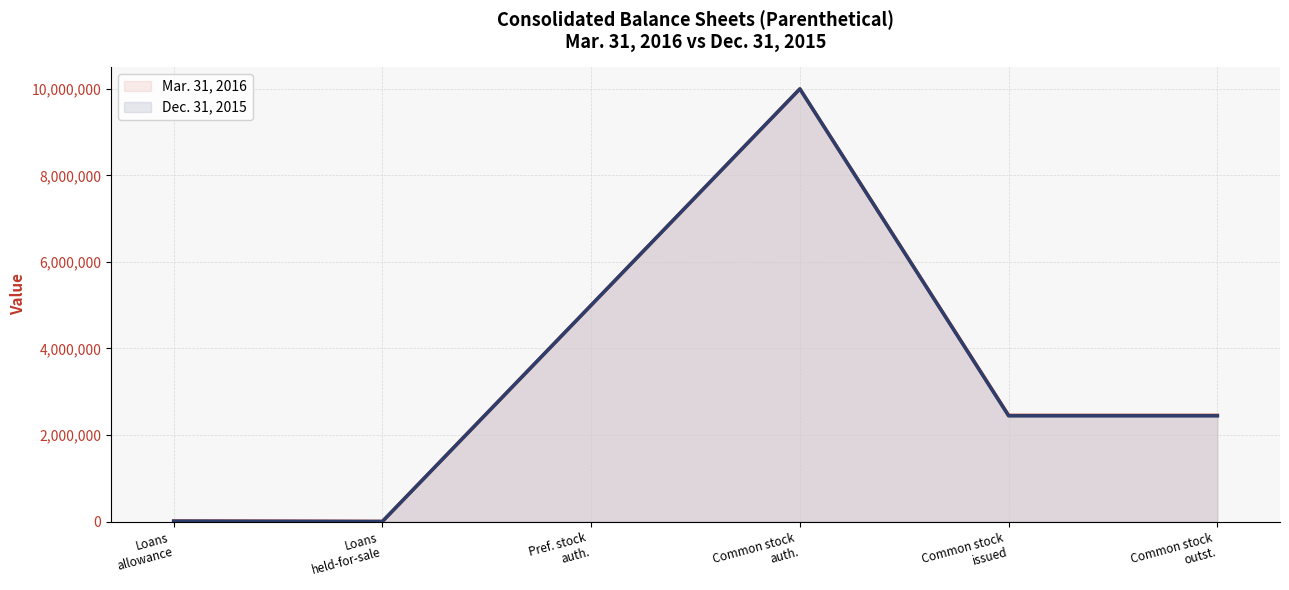

Which has a higher value, Loans
allowance or Loans
held-for-sale?

Loans
allowance